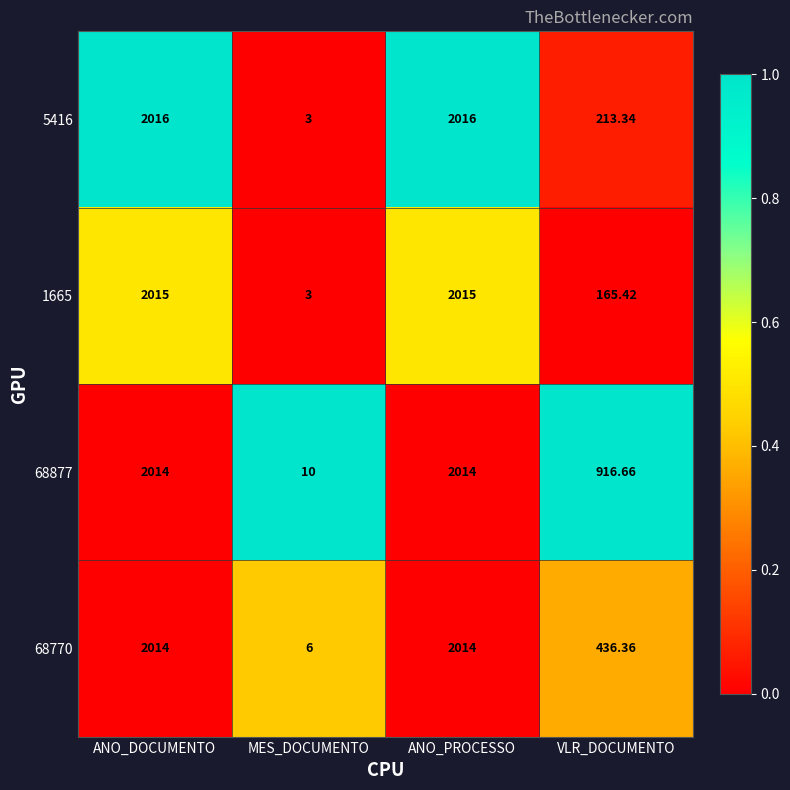

How many distinct data groups are displayed?

4